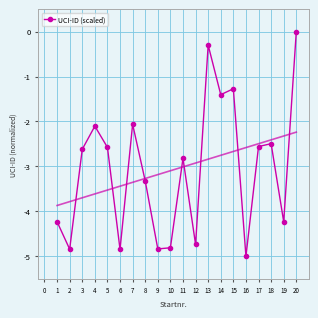

What is the sum of all values?

-61.1